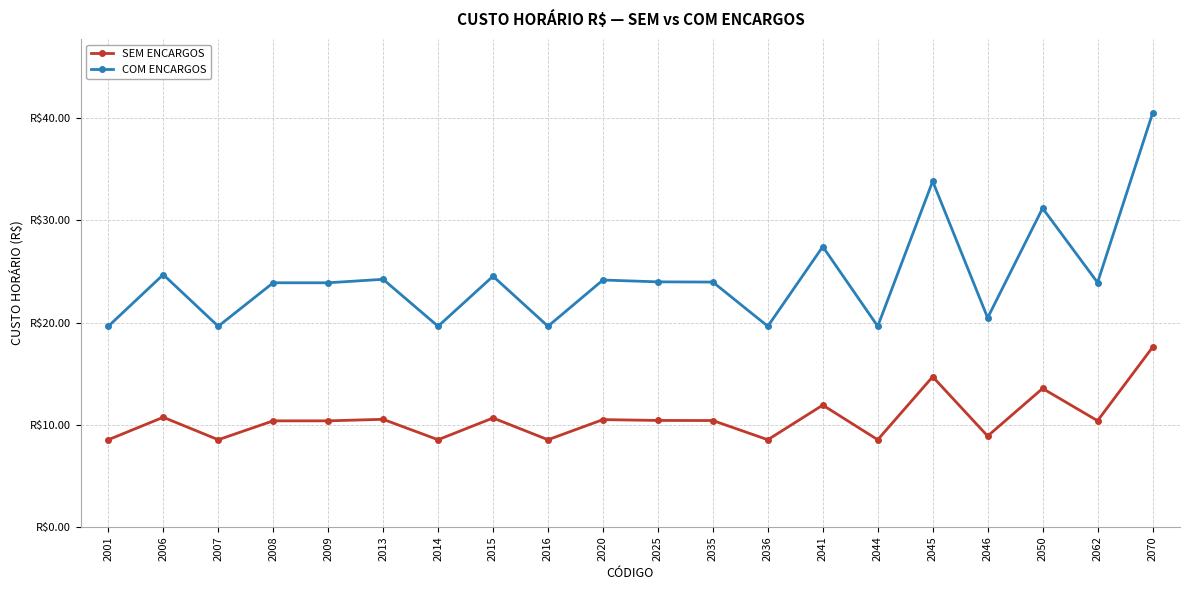

At which label does COM ENCARGOS first exceed 23?

2006